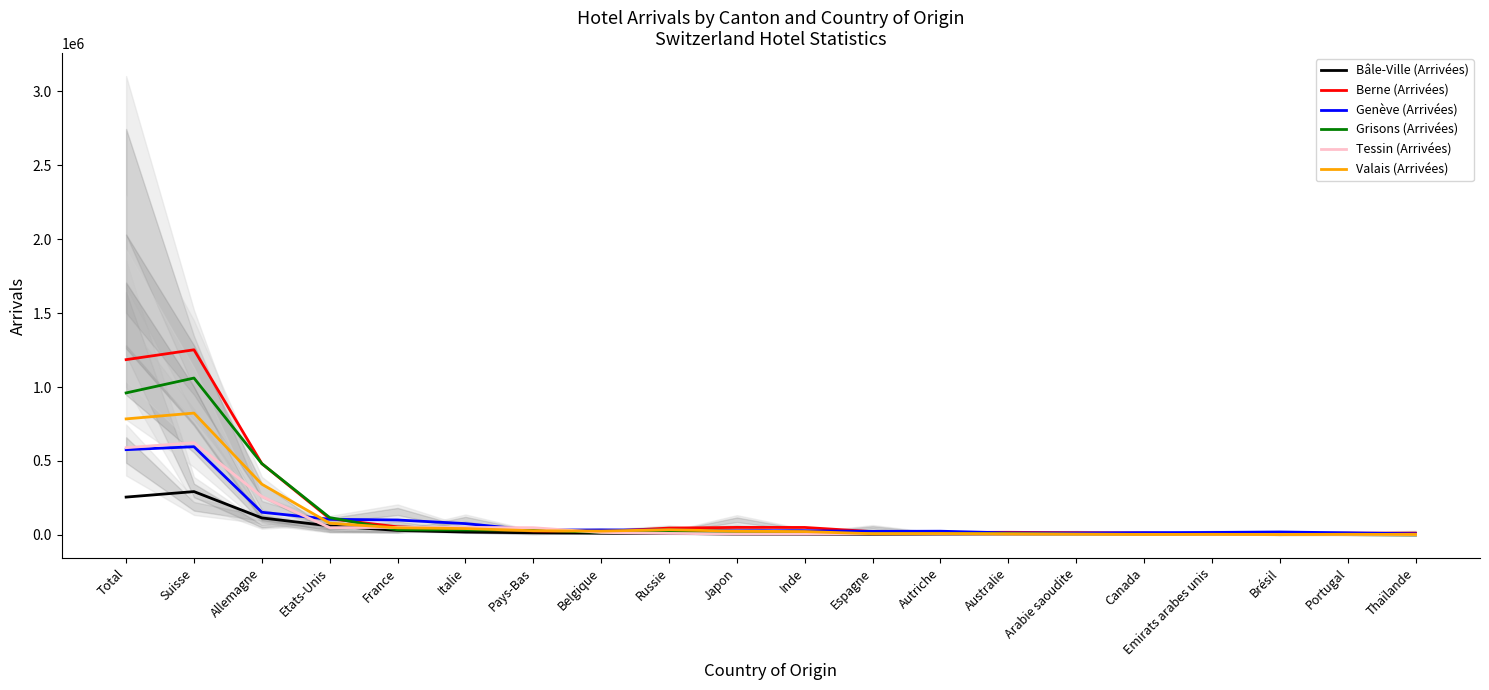

How many lines are shown in the chart?

6